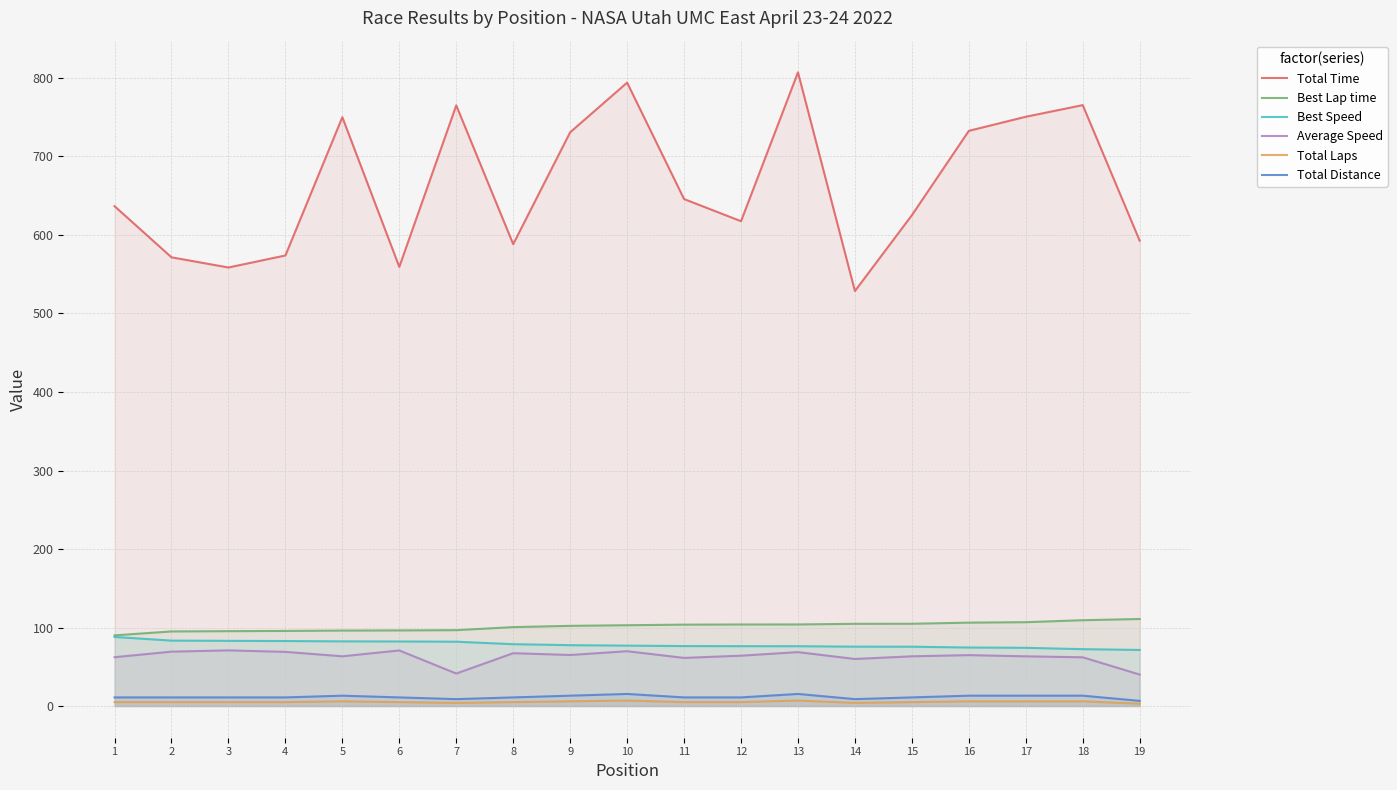

What is the maximum value for Best Lap time?

110.9